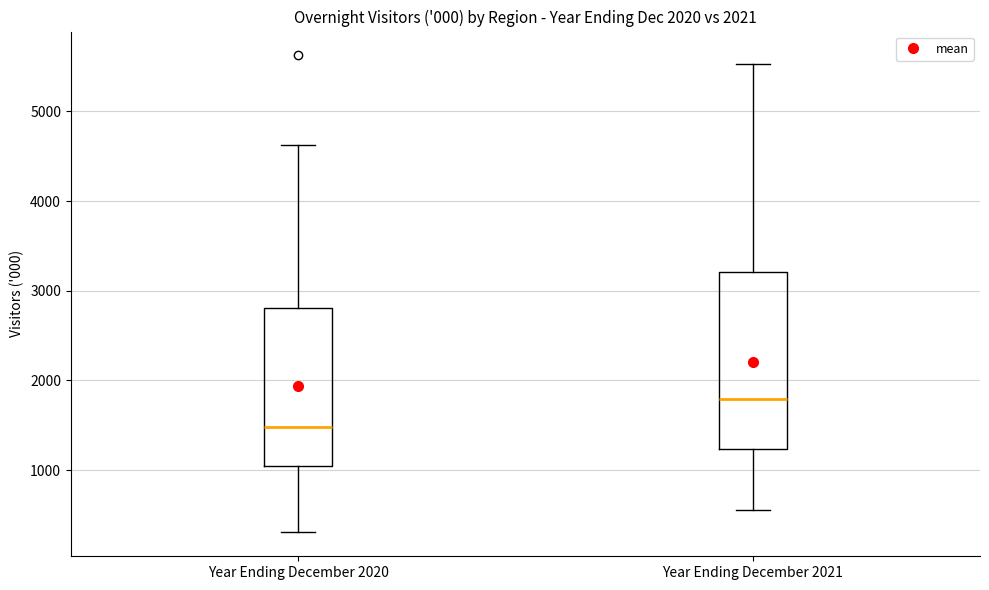

Which box is the tallest, from its lower edge to its upper edge?

Year Ending December 2021